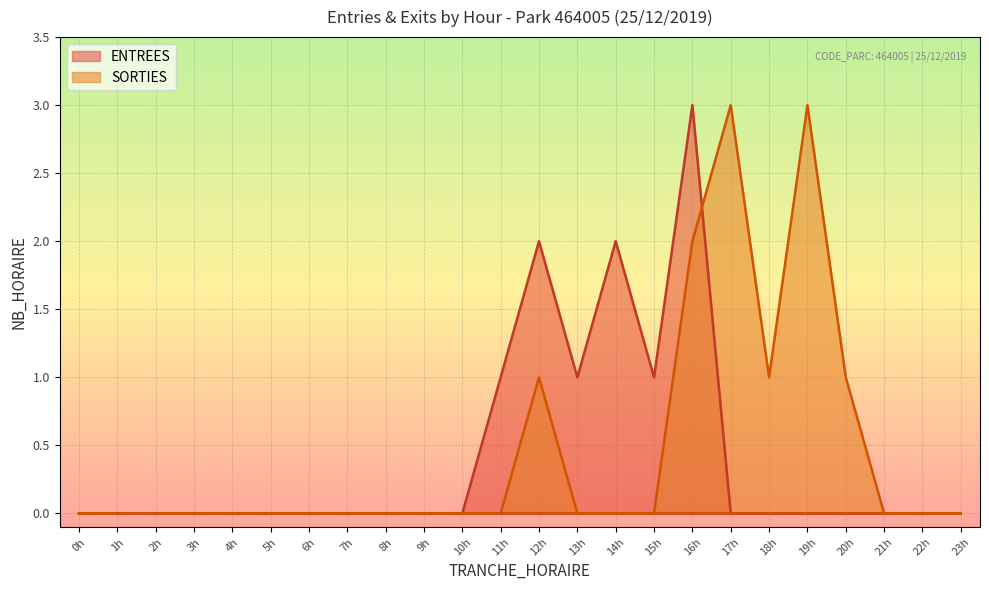

Where do ENTREES and SORTIES first cross each other?

16h and 17h